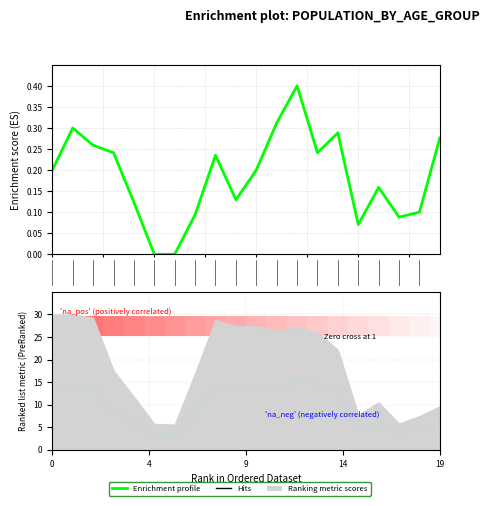

Reading left to right, what are all the values shown in this chart?

0.2	0.3	0.3	0.2	0.1	0.0	0.0	0.1	0.2	0.1	0.2	0.3	0.4	0.2	0.3	0.1	0.2	0.1	0.1	0.3